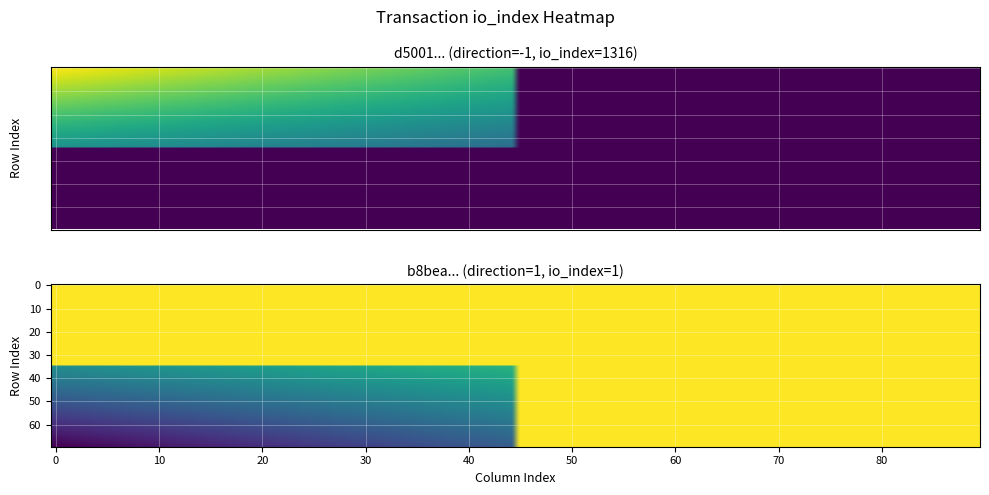

Which has a higher value, io_index or direction?

io_index